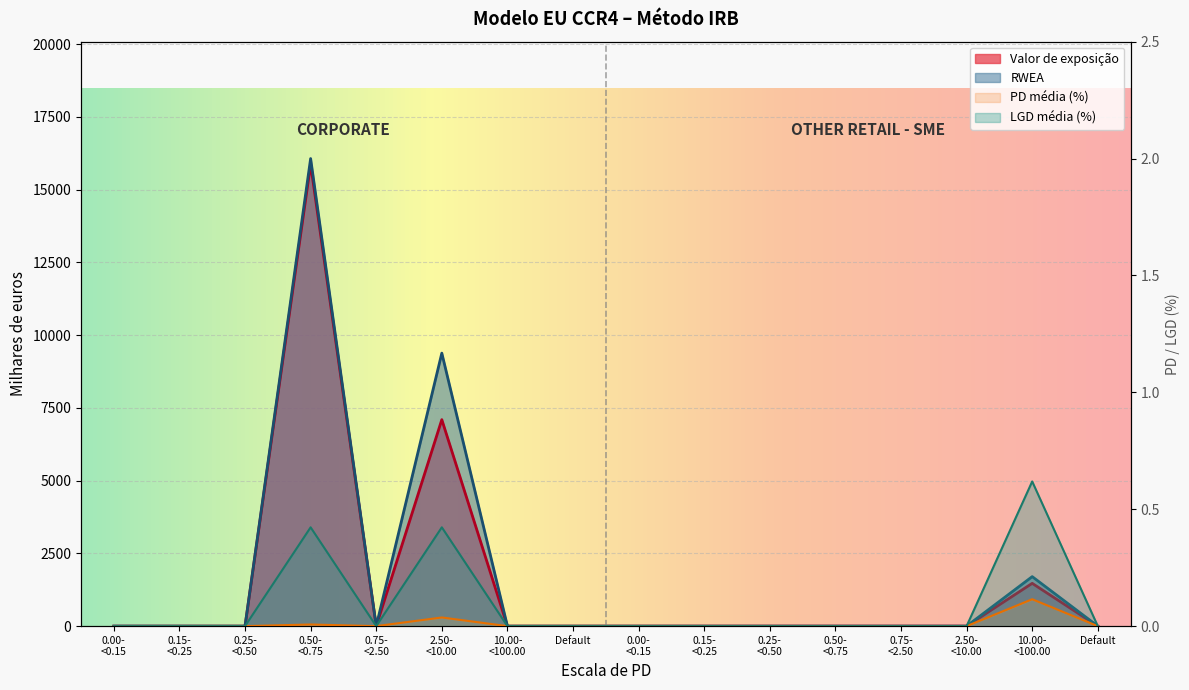

List the labels in order of RWEA value, smallest first.

0.00- <0.15, 0.15- <0.25, 0.25- <0.50, 0.75- <2.50, 10.00- <100.00, Default, 0.00- <0.15, 0.15- <0.25, 0.25- <0.50, 0.50- <0.75, 0.75- <2.50, 2.50- <10.00, Default, 10.00- <100.00, 2.50- <10.00, 0.50- <0.75